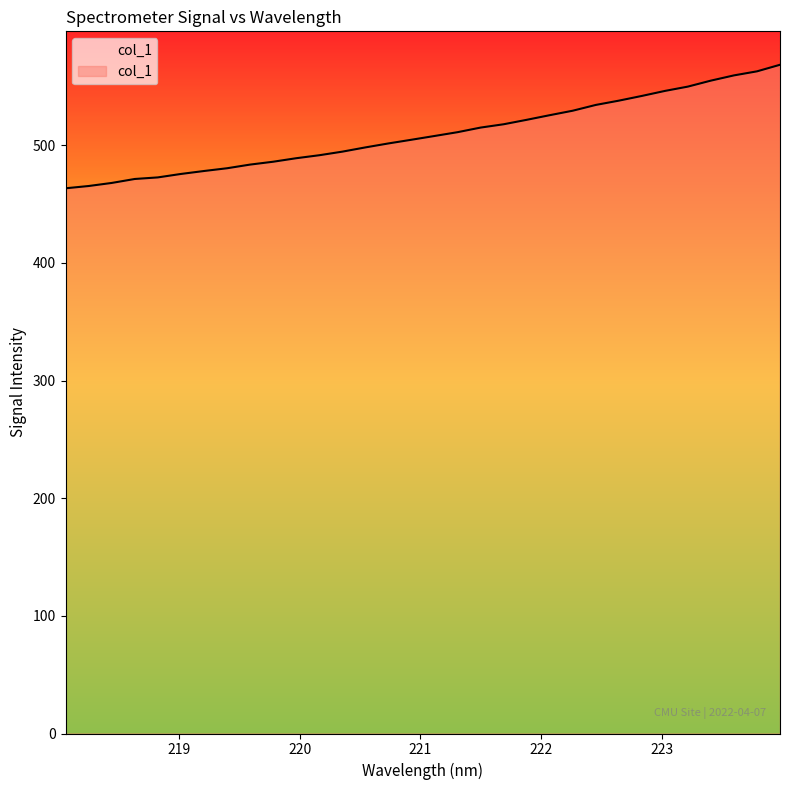

Count the number of data series in this chart.

1